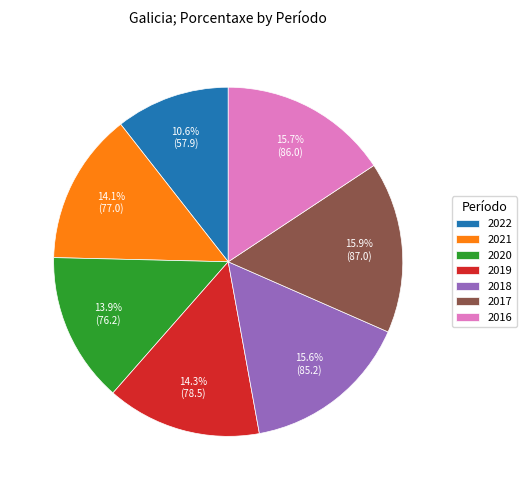

What is the total percentage of 2019 and 2020?

28.2%